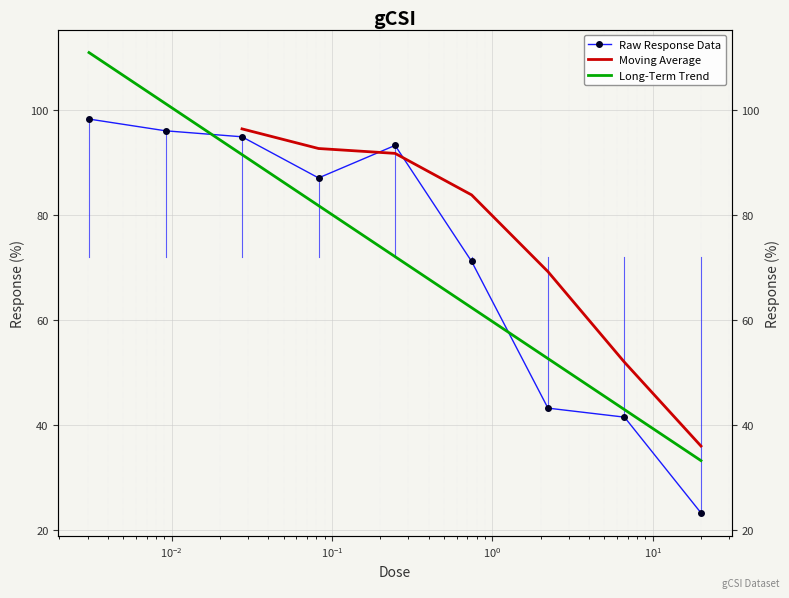

True or false: there are more than 2 points higher than both neighbors.

False